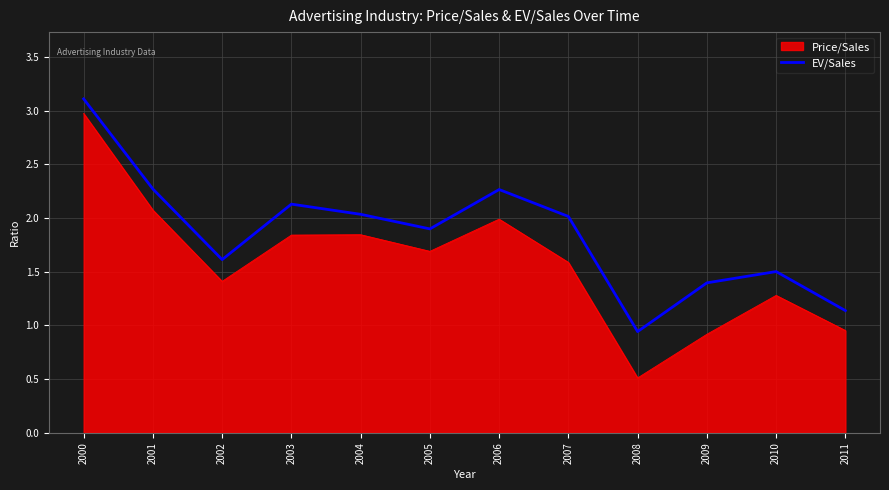

How many lines are shown in the chart?

2